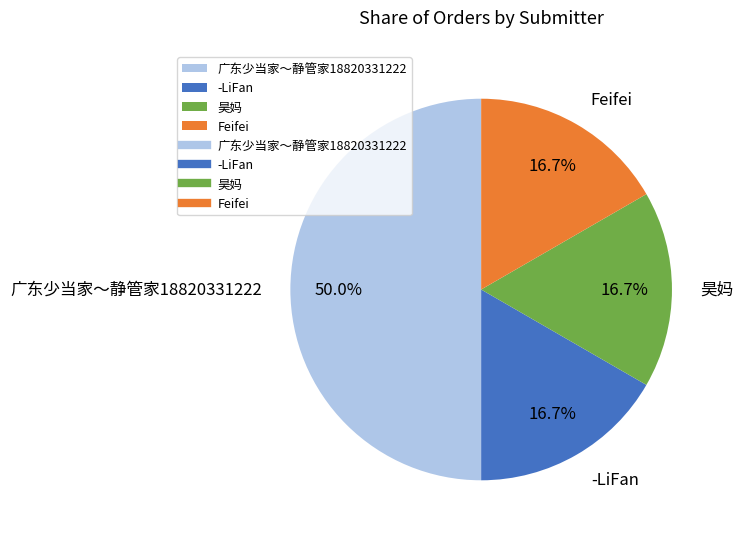

What percentage is the 昊妈 slice, to the nearest percent?

17%